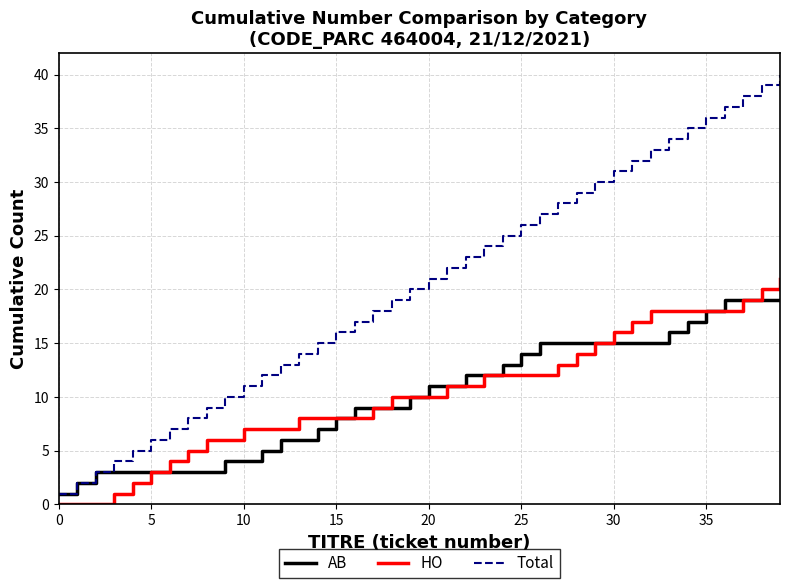

Which series has the largest total across all categories?

Total